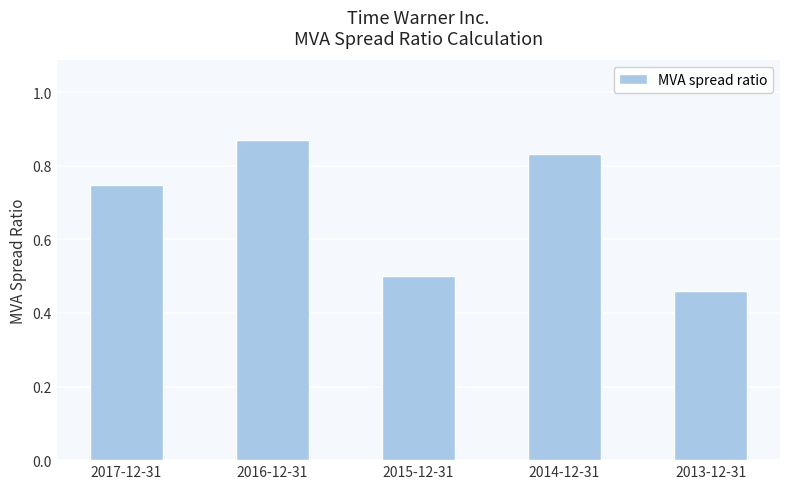

What is the label of the 4th bar from the right?

2016-12-31